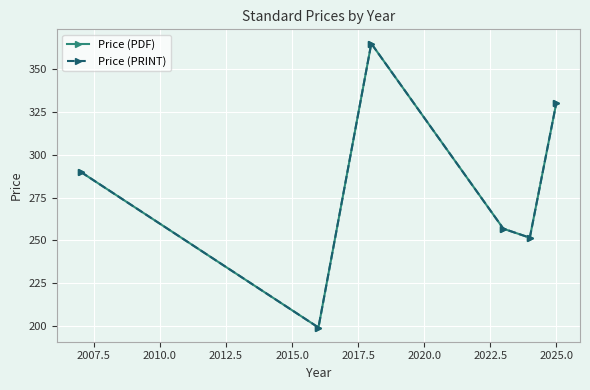

At how many categories does at least one series exceed 328?

2